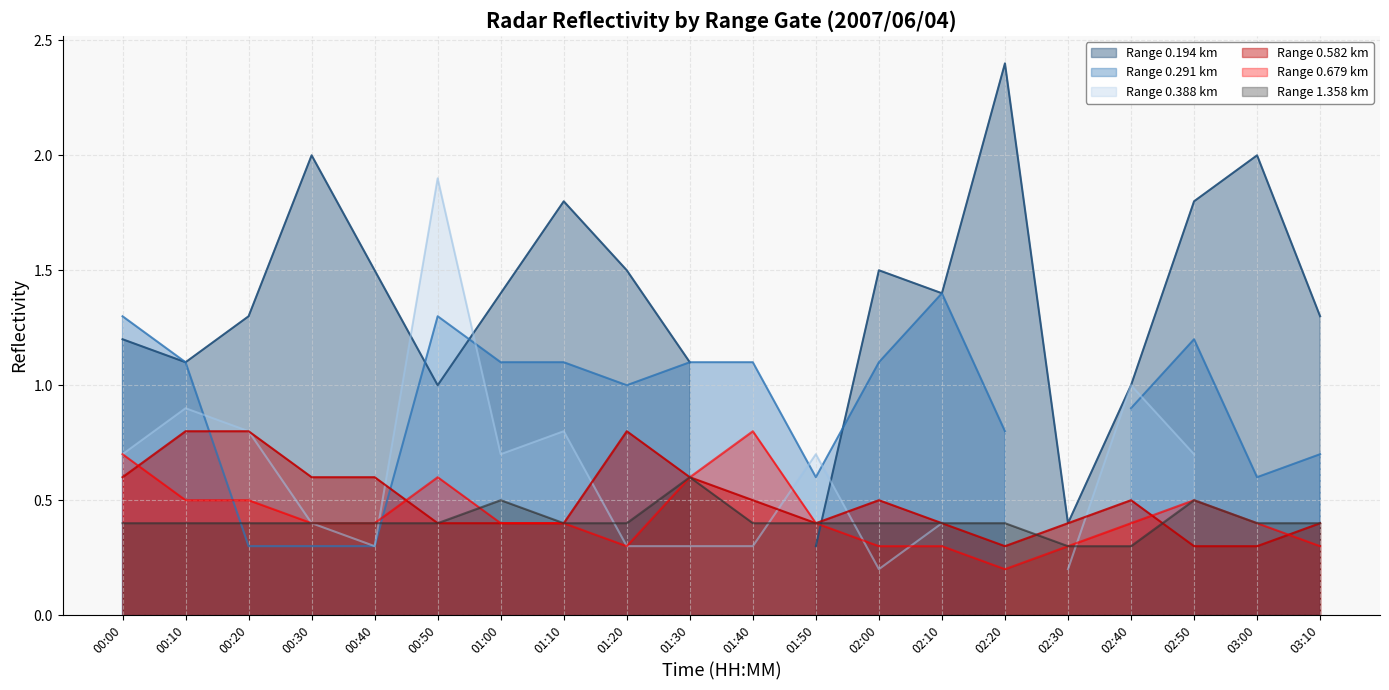

At which category does 0.679 reach its first local peak?

00:50